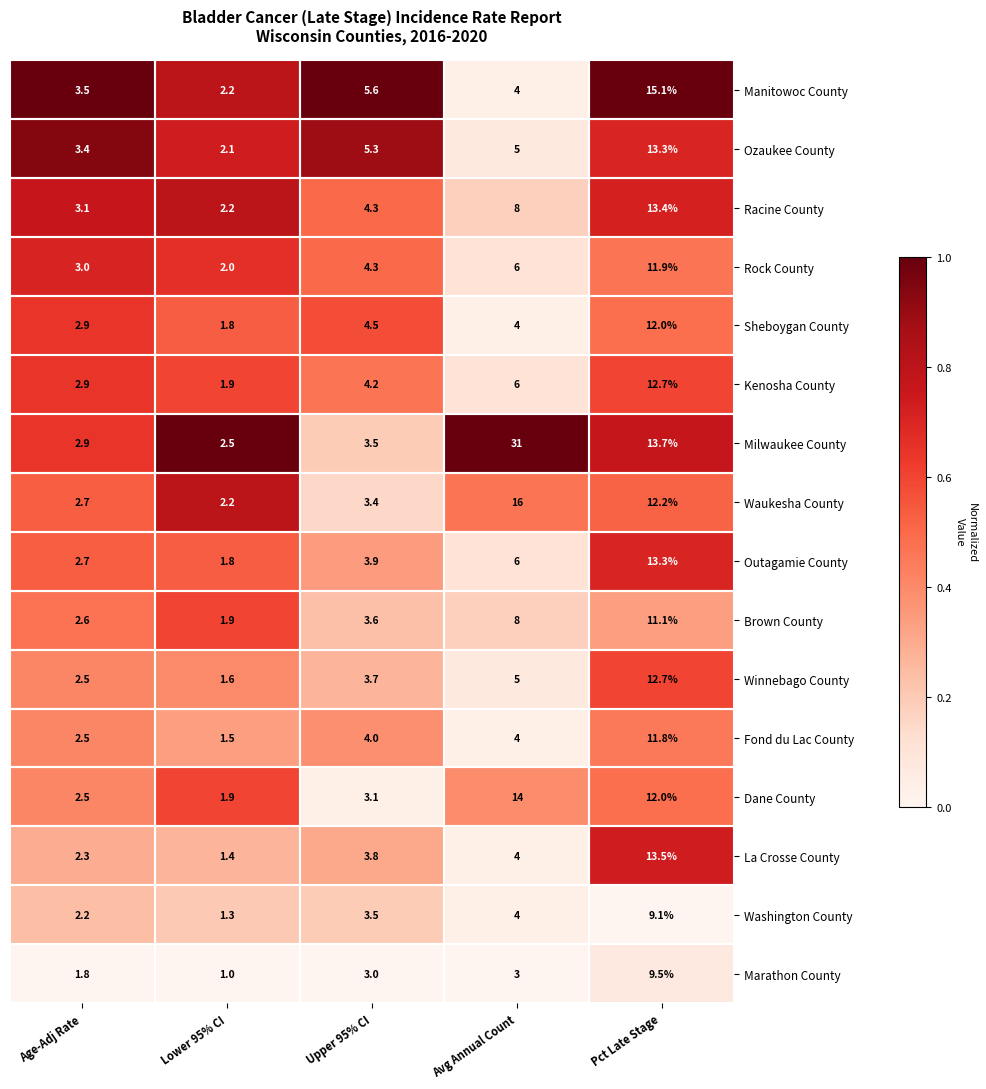

Where does the Dane County series first go above 3?

Upper 95% CI